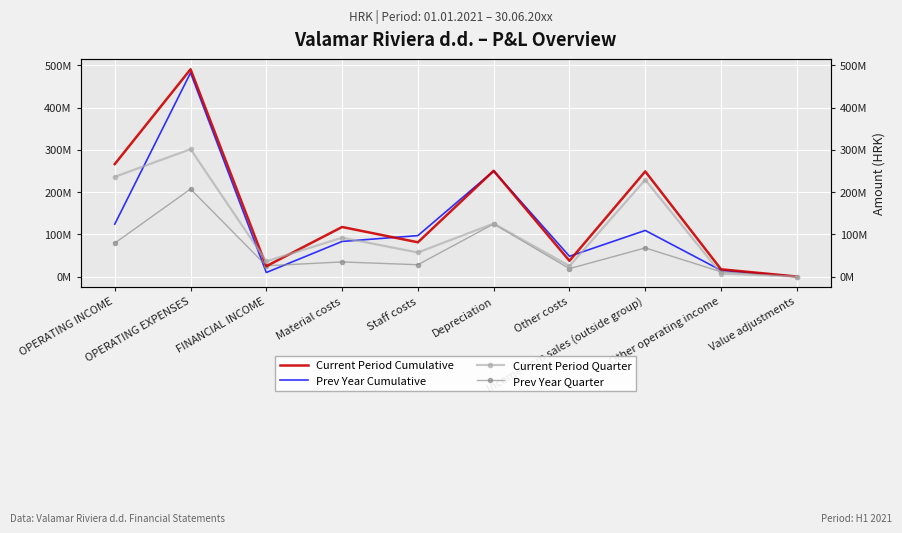

Which series has the largest total across all categories?

Current Period Cumulative